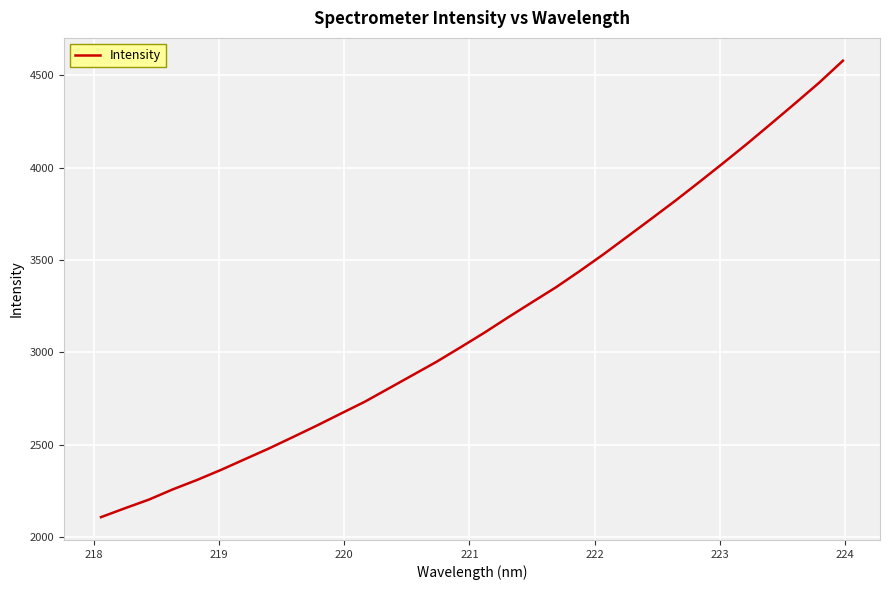

What is the minimum value shown in the chart?

2108.0